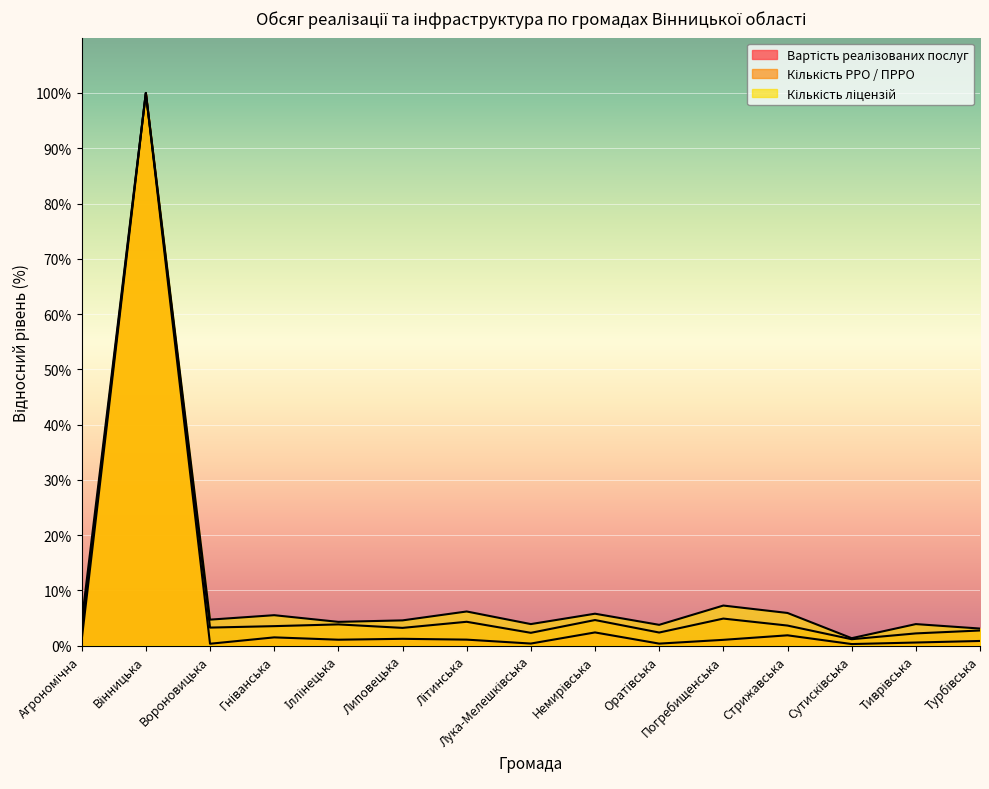

Is the value of Кількість РРО / ПРРО at Стрижавська greater than the value of Кількість ліцензій at Лука-Мелешківська?

No